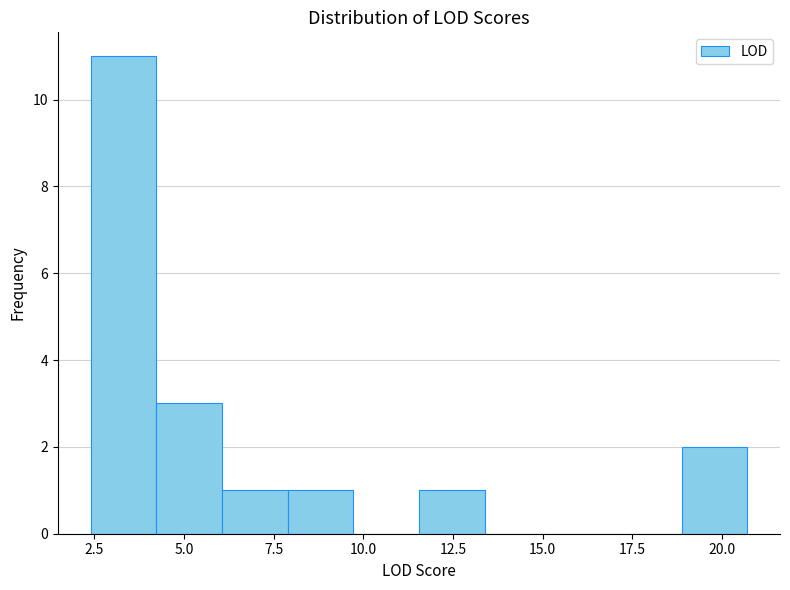

Read against the x-axis, roughly where is the centre of the tallest bar?

3.5